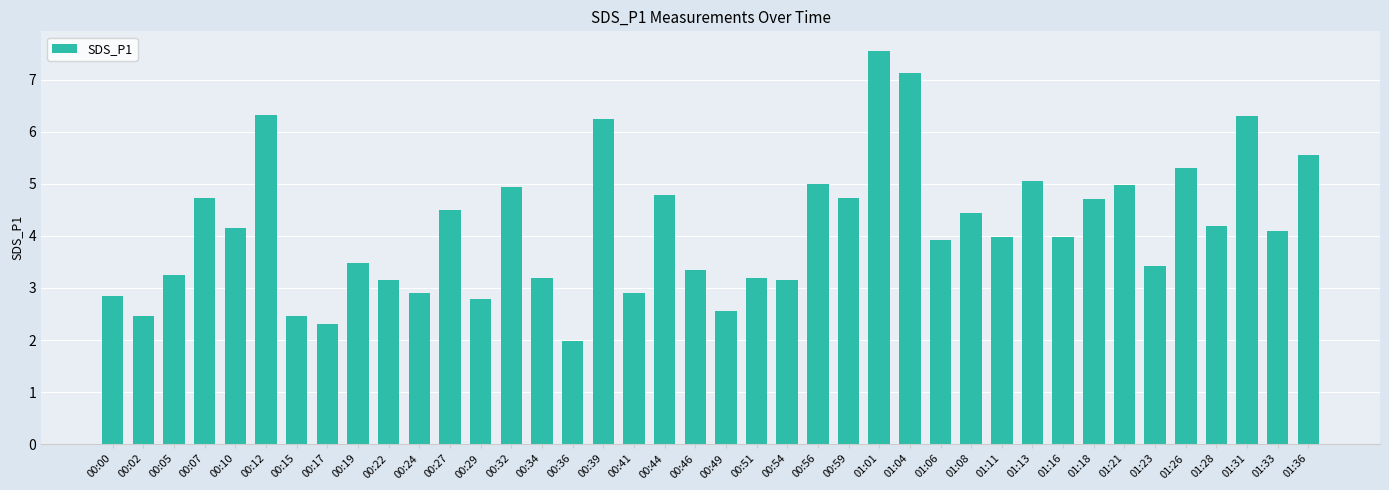

The value at 00:59 is 4.7. True or false?

True